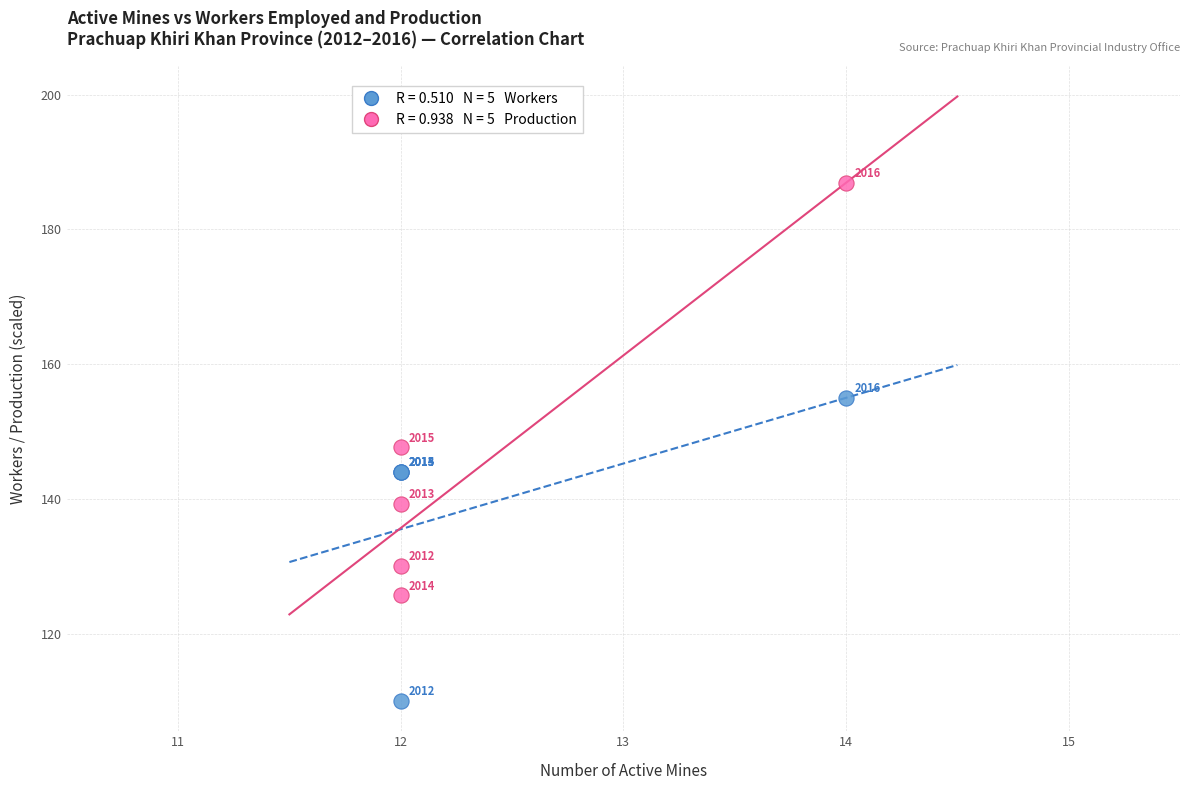

Across all series, what Y value is closest to 148?

147.7